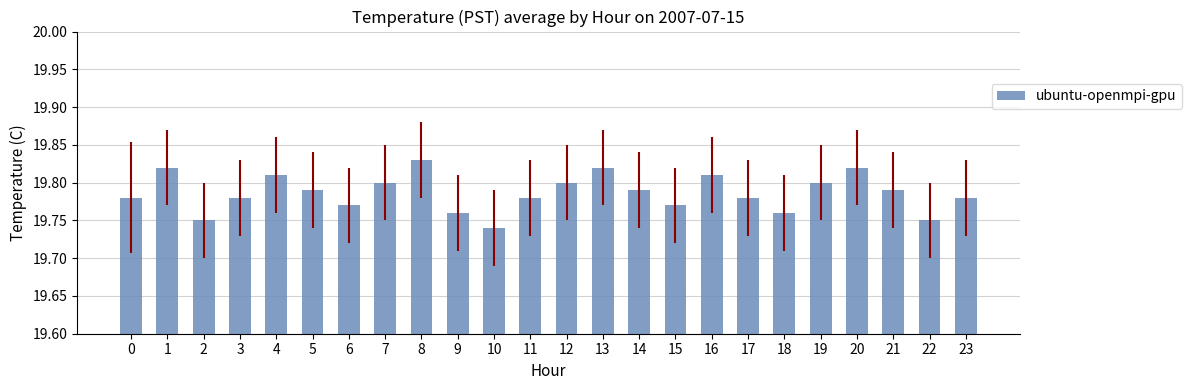

Which category has the lowest value across all series?

10